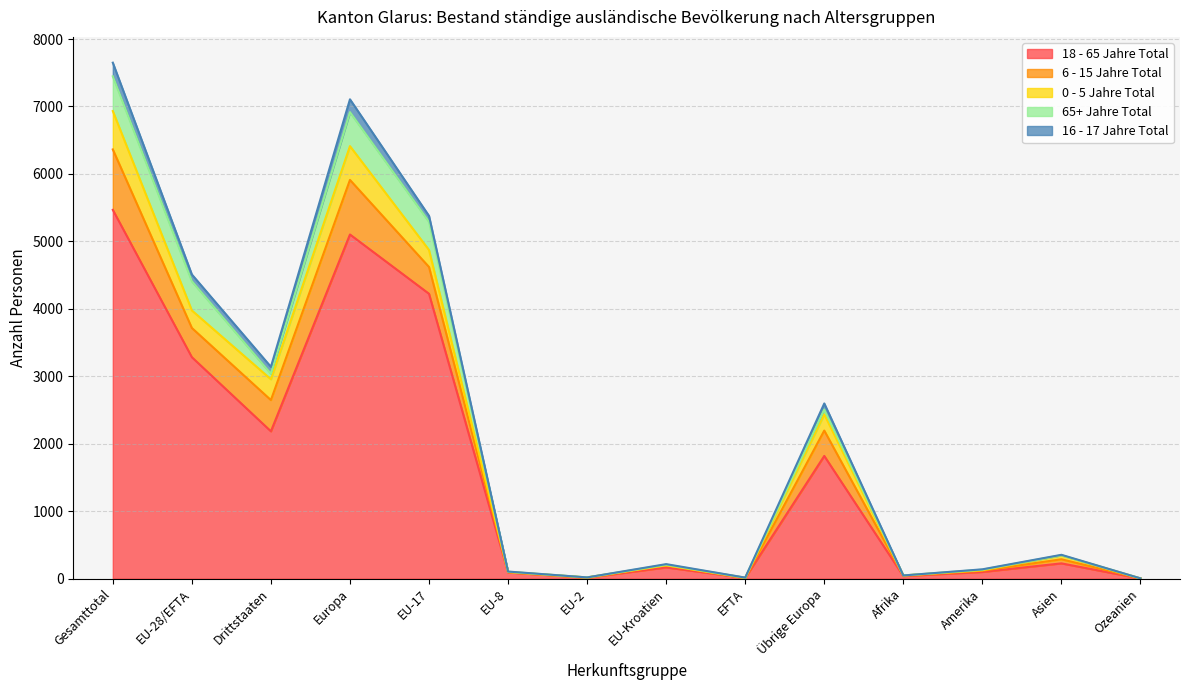

What is the difference between the maximum and minimum values in the 16 - 17 Jahre Total series?

202